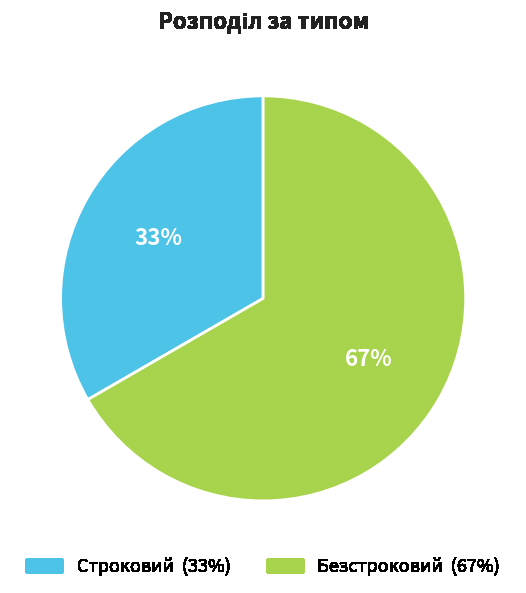

To the nearest percent, what is the average slice percentage?

50%